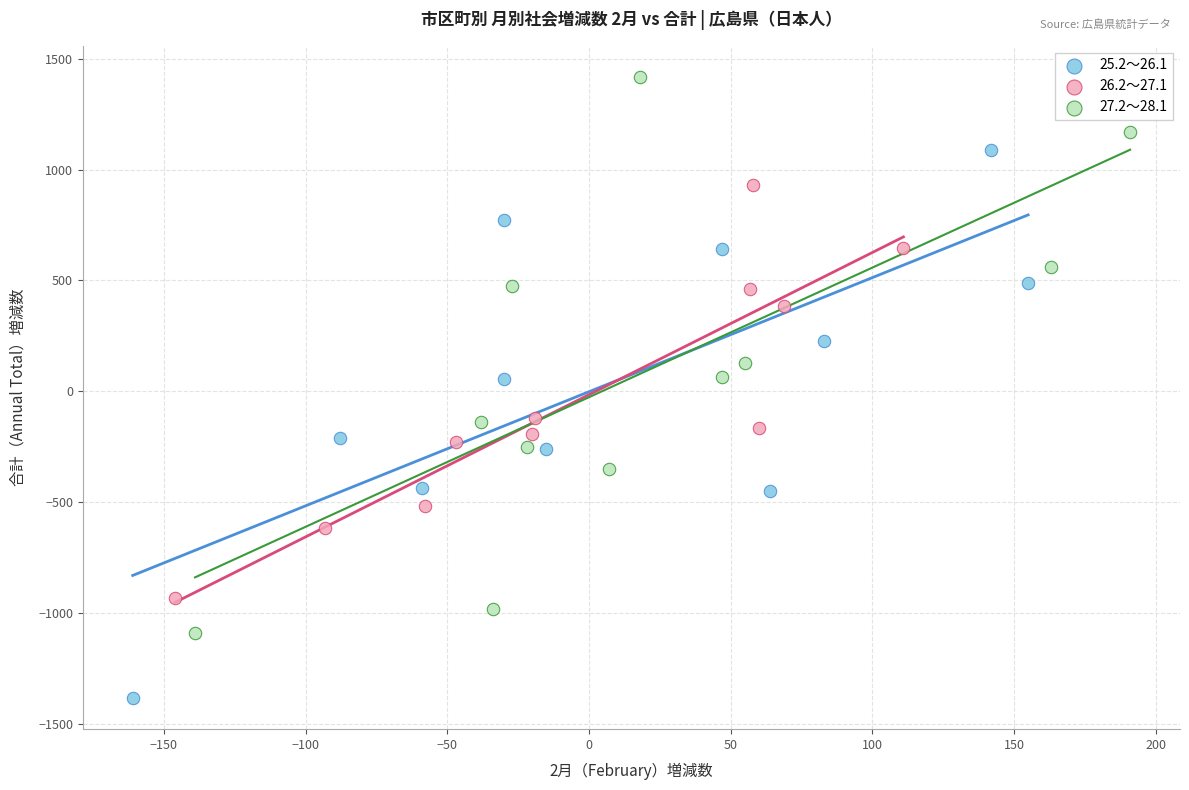

Which series contains the lowest Y value?

25.2～26.1